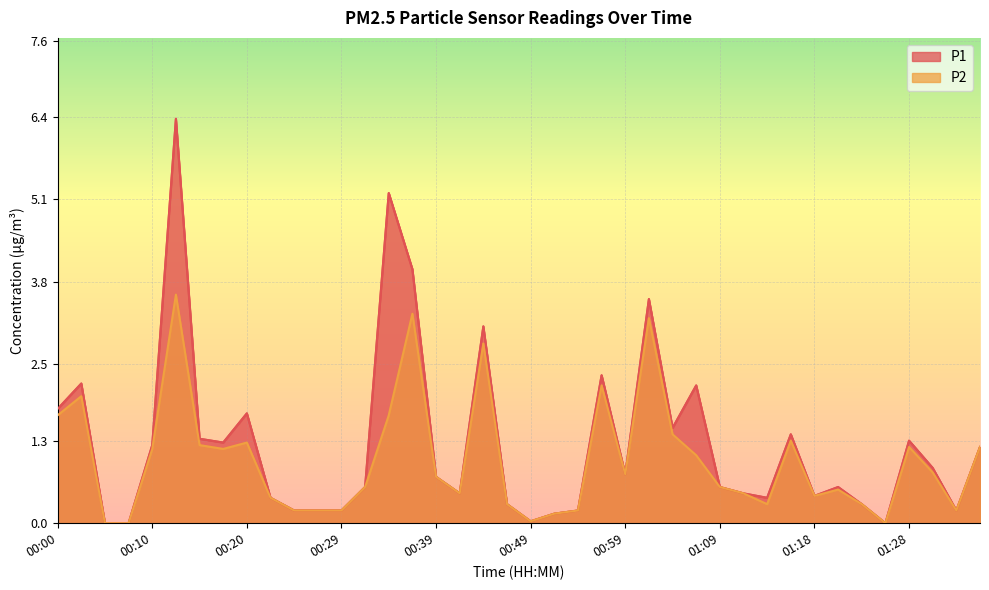

True or false: P1 has more than 0 interior local peaks.

True